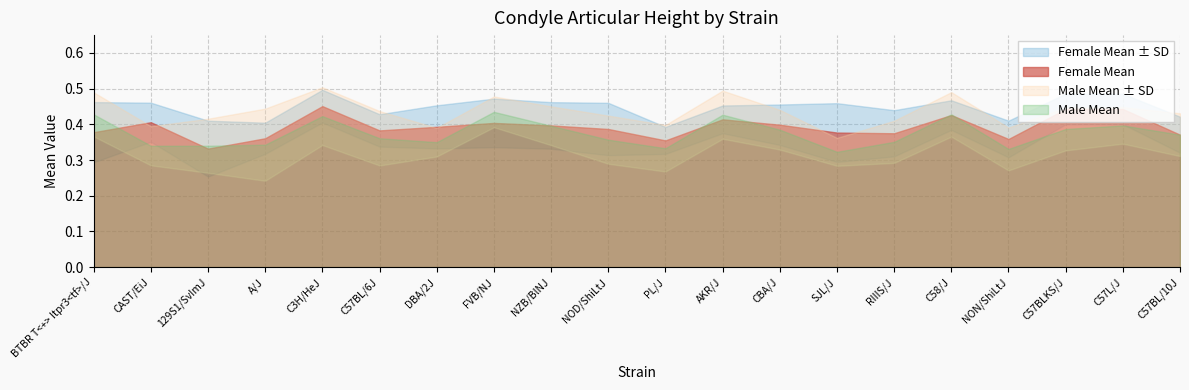

How many Male SD values are between 0 and 1?

20